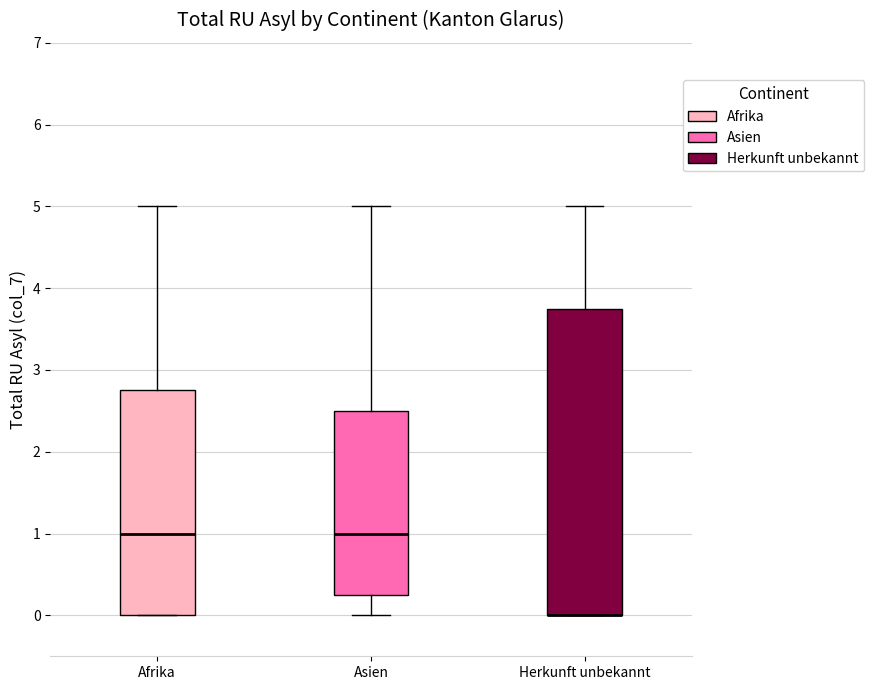

Reading left to right, read every box against the y-axis: the position of its median line, the range the box covers, and the ends of its whiskers. The values are not printed on the chart, so give them approximately, as read against the axis.

Afrika: median 1.0, box 0.0 to 2.8, whiskers 0.0 to 5.0
Asien: median 1.0, box 0.3 to 2.5, whiskers 0.0 to 5.0
Herkunft unbekannt: median 0.0 (drawn on the box's lower edge), box 0.0 to 3.8, whiskers 0.0 to 5.0